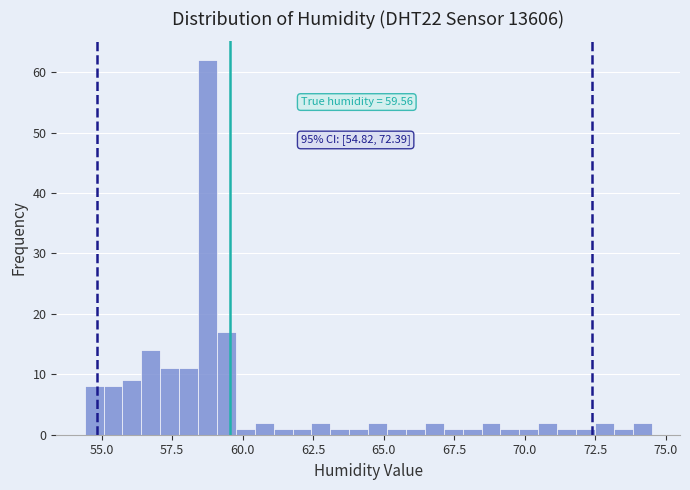

Read against the x-axis, roughly where is the centre of the tallest bar?

59.0